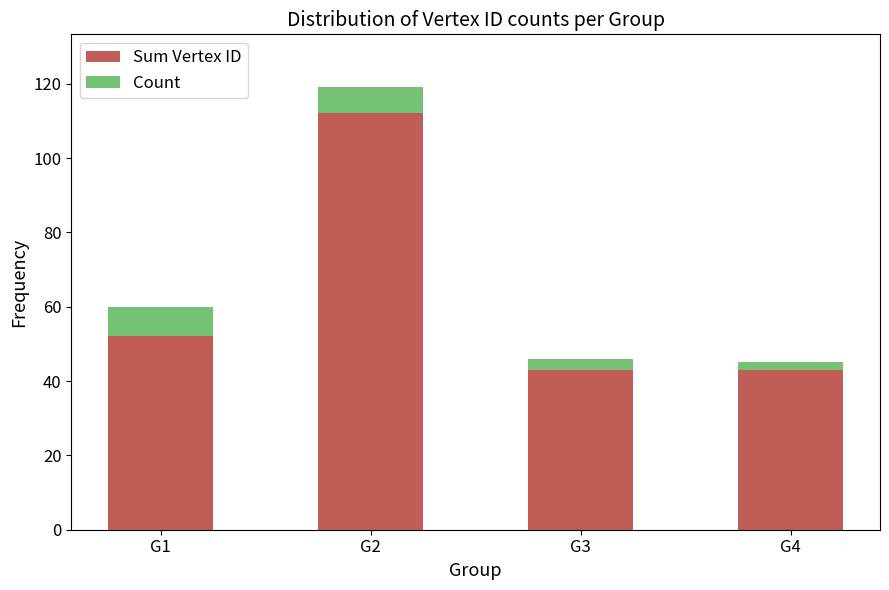

At which category is the sum across all series the highest?

G2